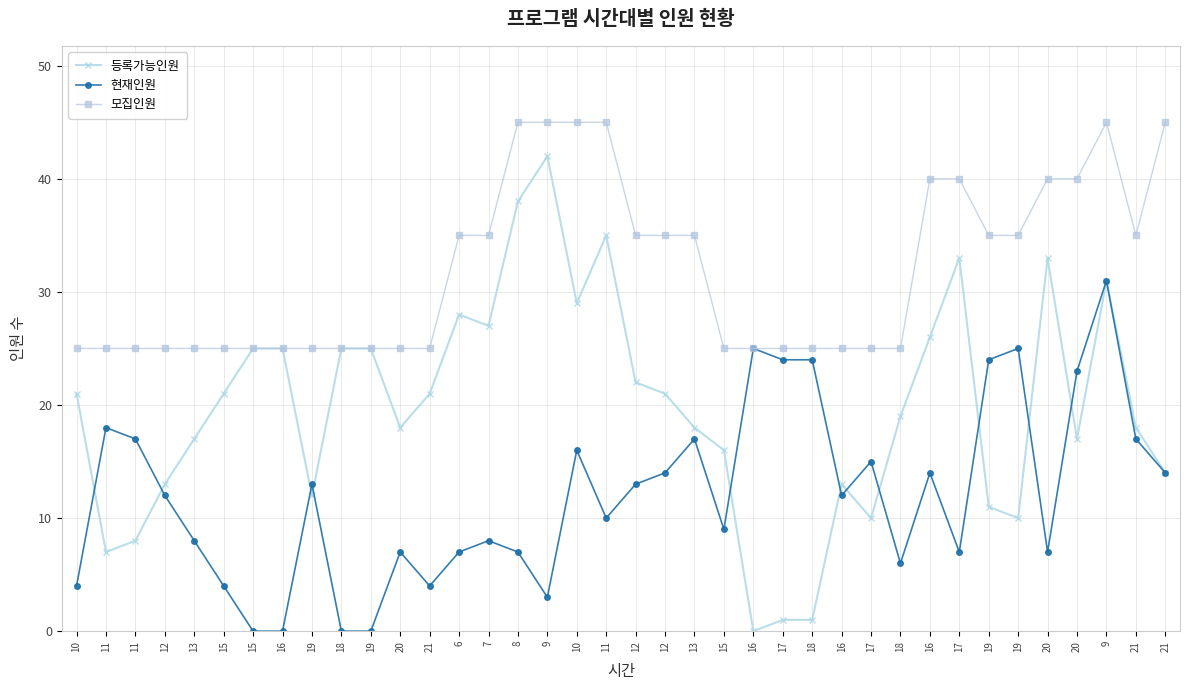

How many lines are shown in the chart?

3